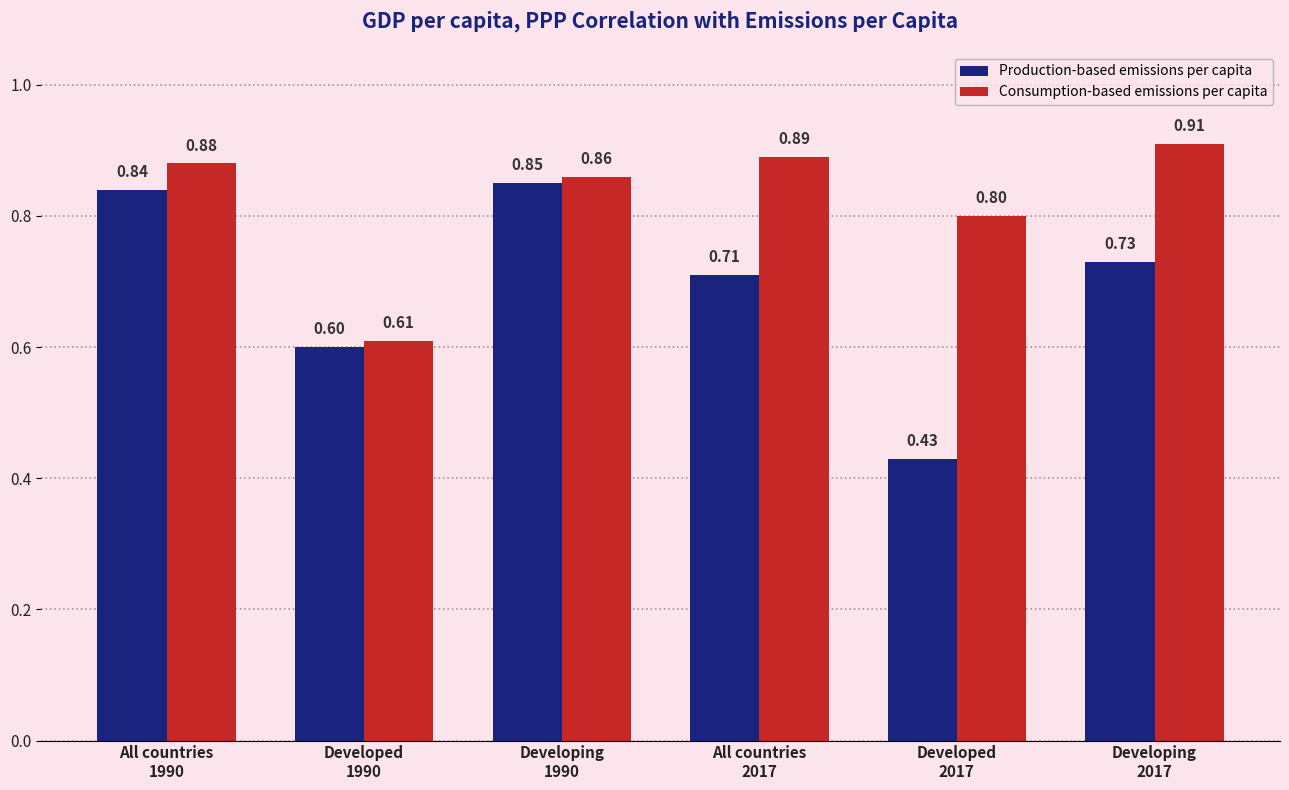

What is the sum of all Production-based emissions per capita values?

4.2